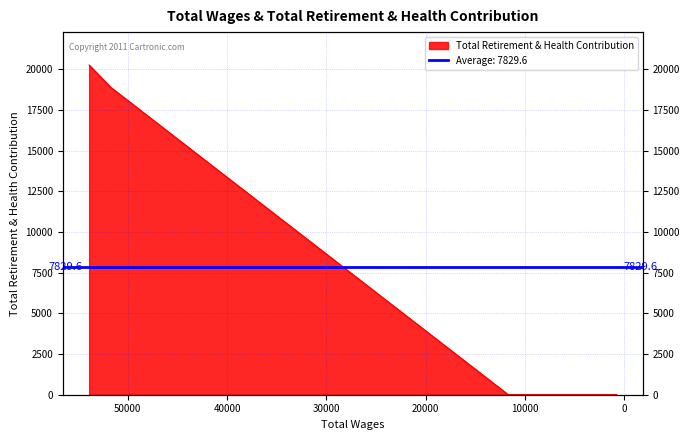

Reading right to left, transcribe all the data shown in this chart.

788.0=0	2121.0=0	11679.0=0	51707.0=18888	53891.0=20260